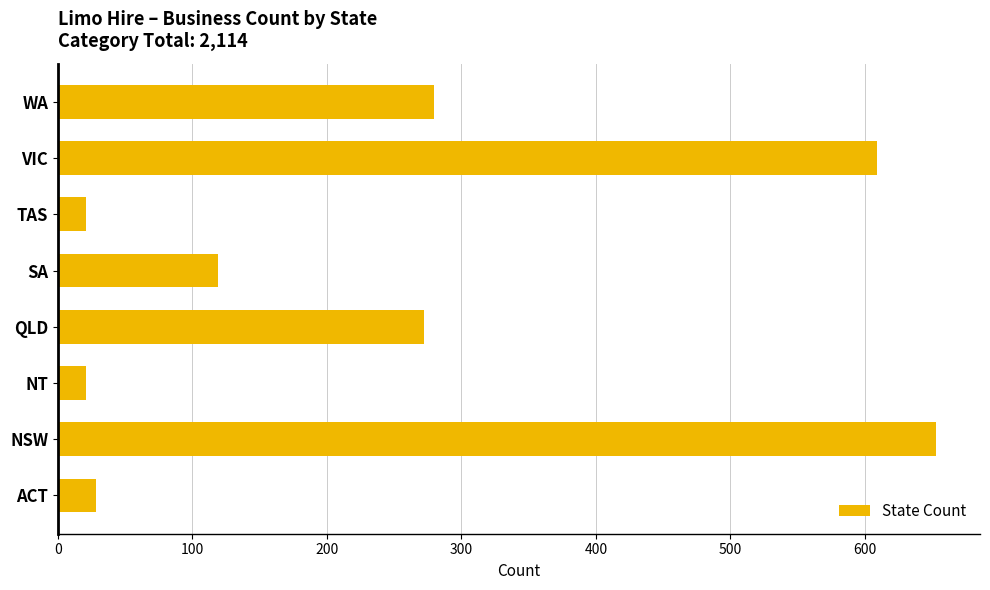

What value does the data have at NT?

21